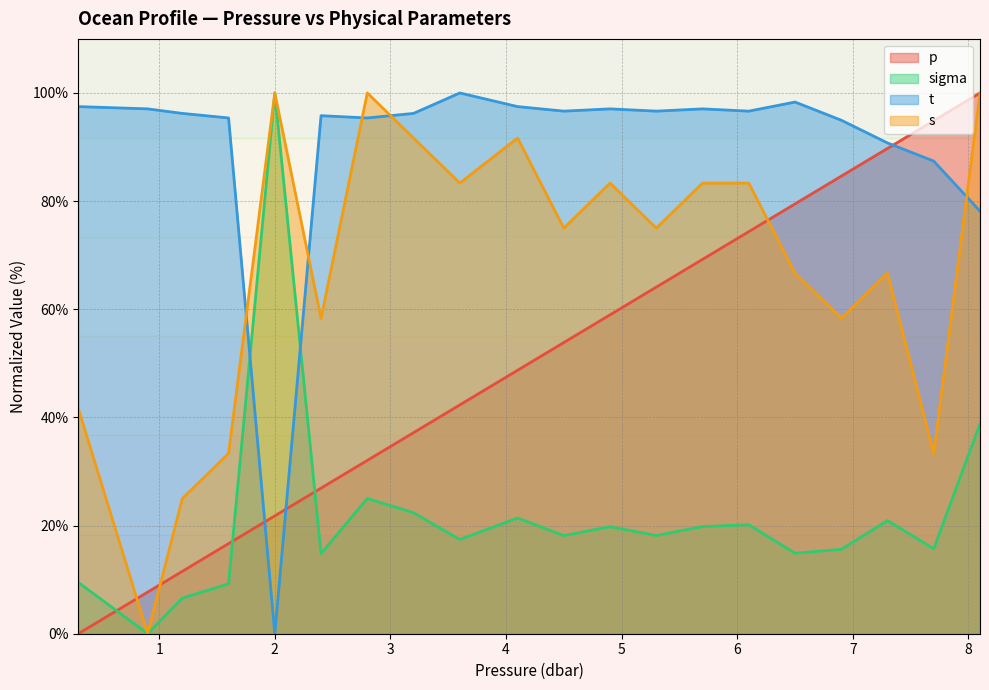

Is it true that p equals 27.8 at 7.7?

False